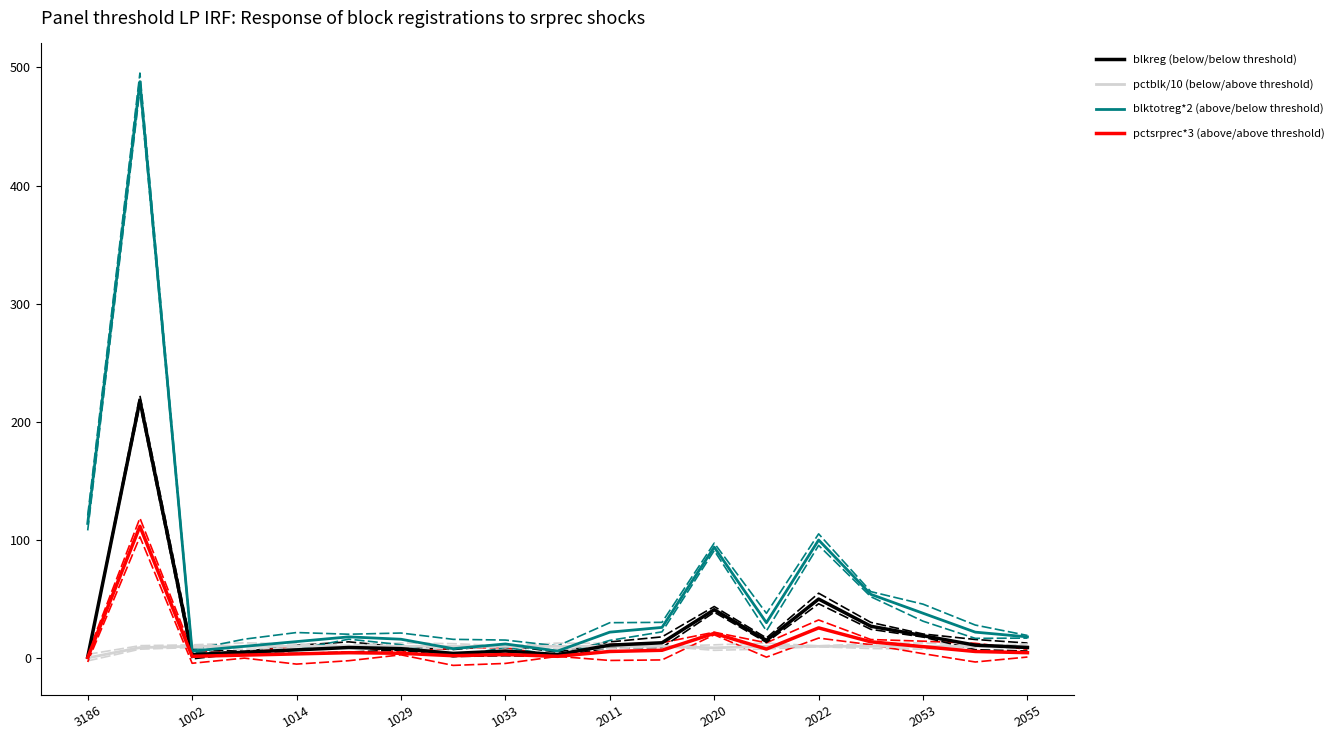

True or false: pctsrprec*3 (above/above threshold) has more than 1 interior local peaks.

True